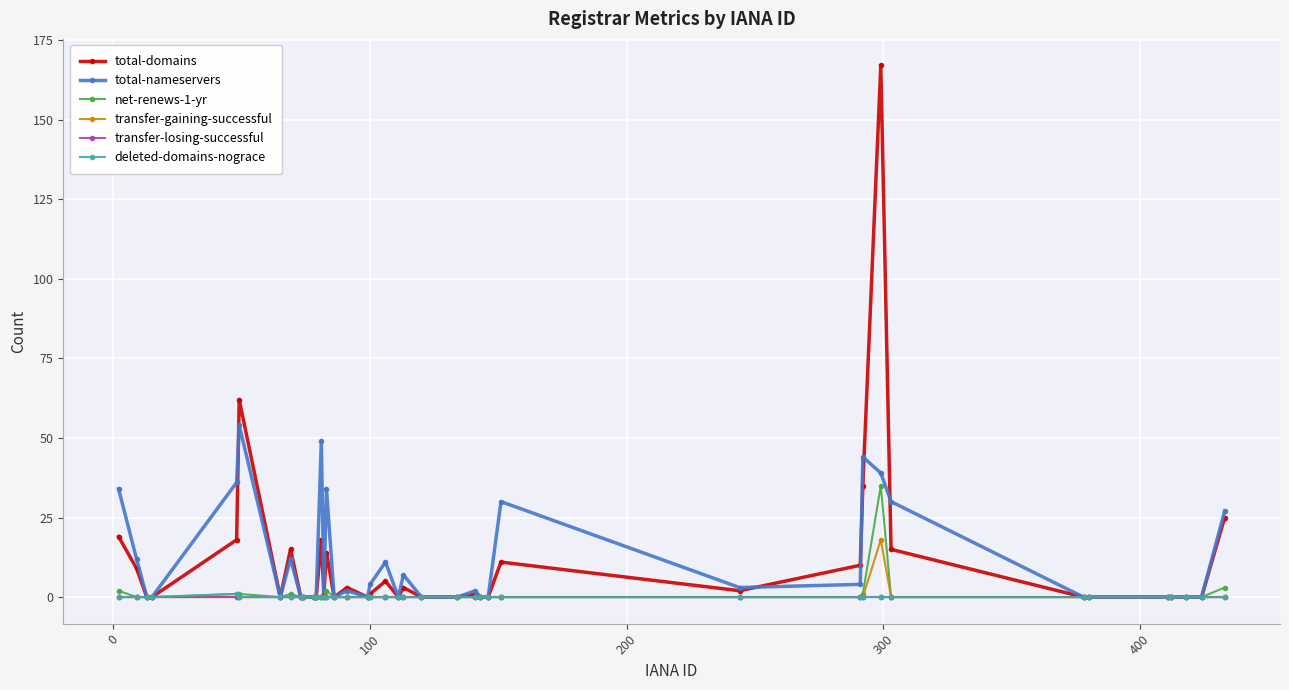

In deleted-domains-nograce, how many points are higher than both neighbors (excluding endpoints)?

1